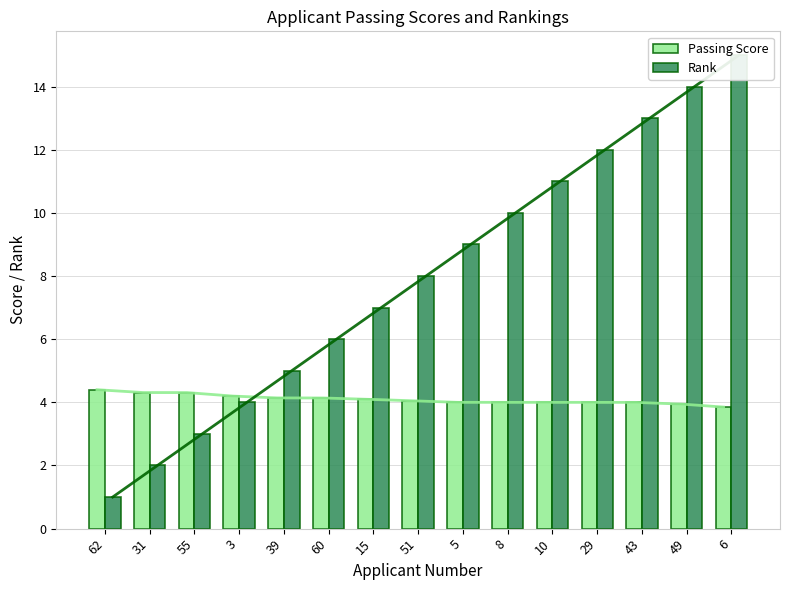

What value does the Rank series have at 62?

1.0